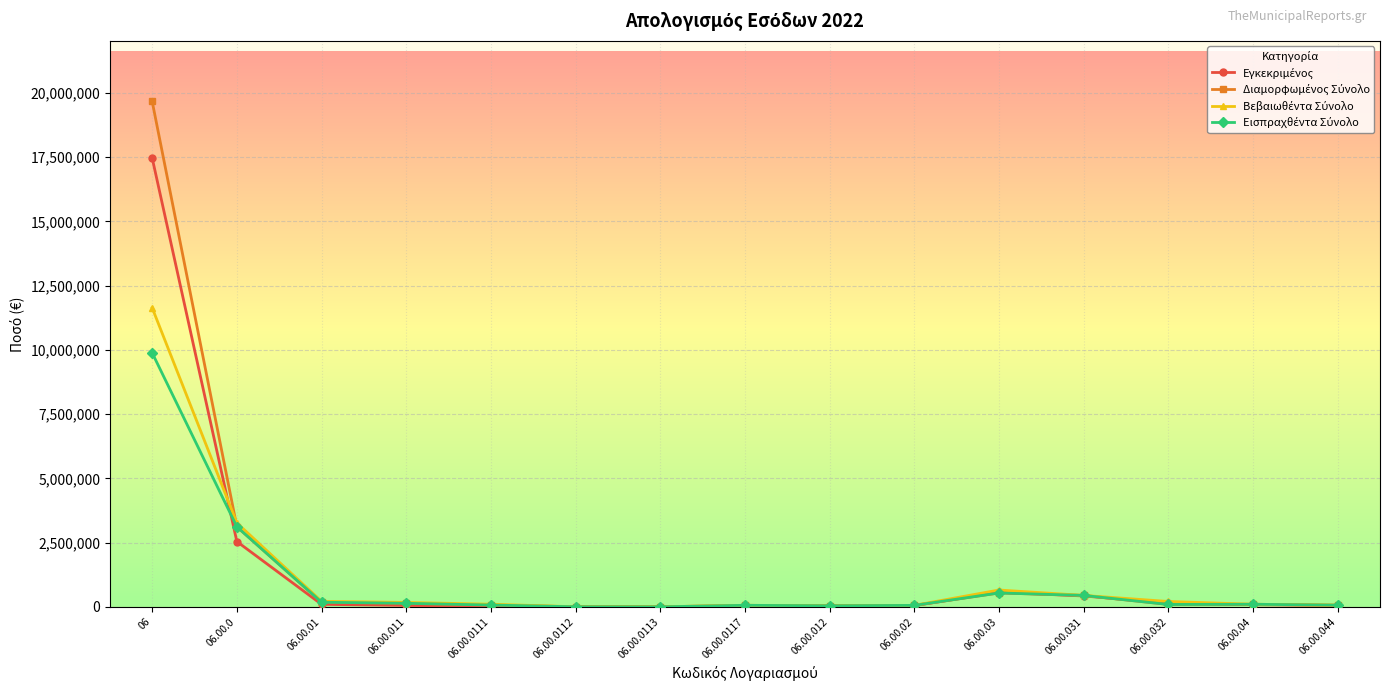

What is the label of the 5th point from the right?

06.00.03